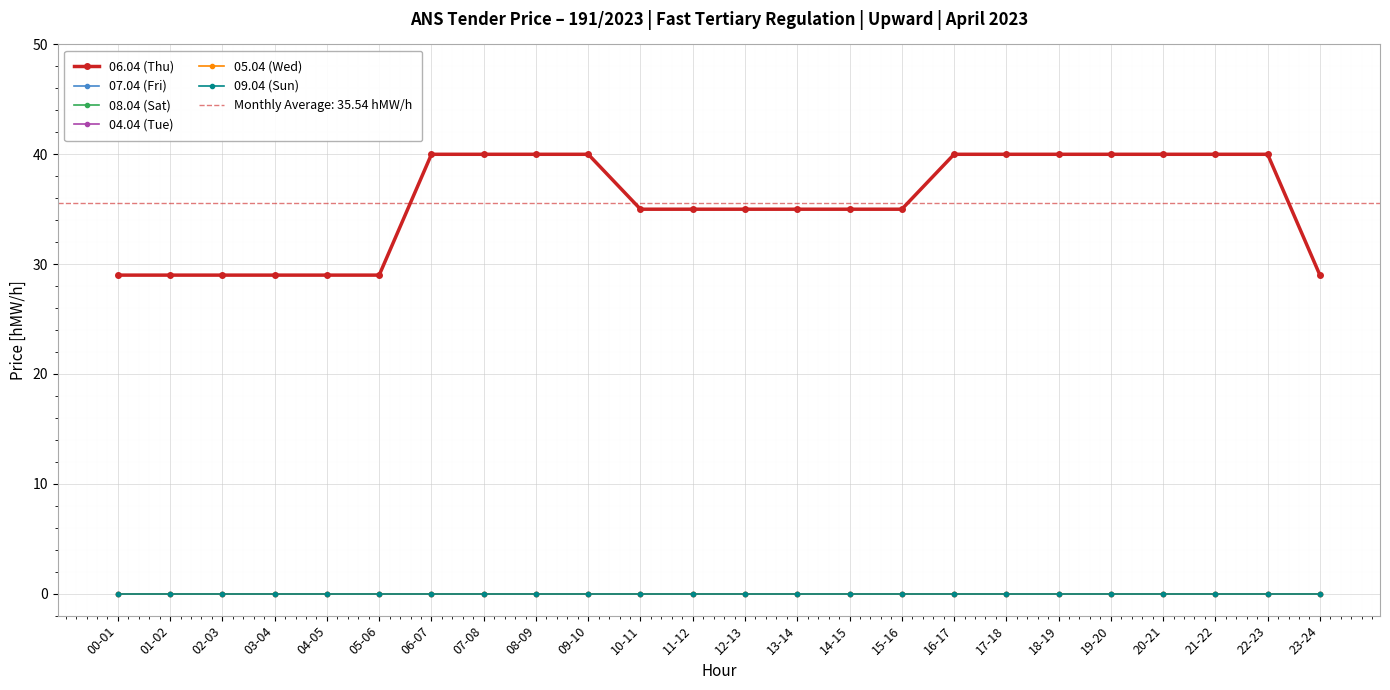

Is it true that 05.04 (Wed) equals 0 at 10-11?

True